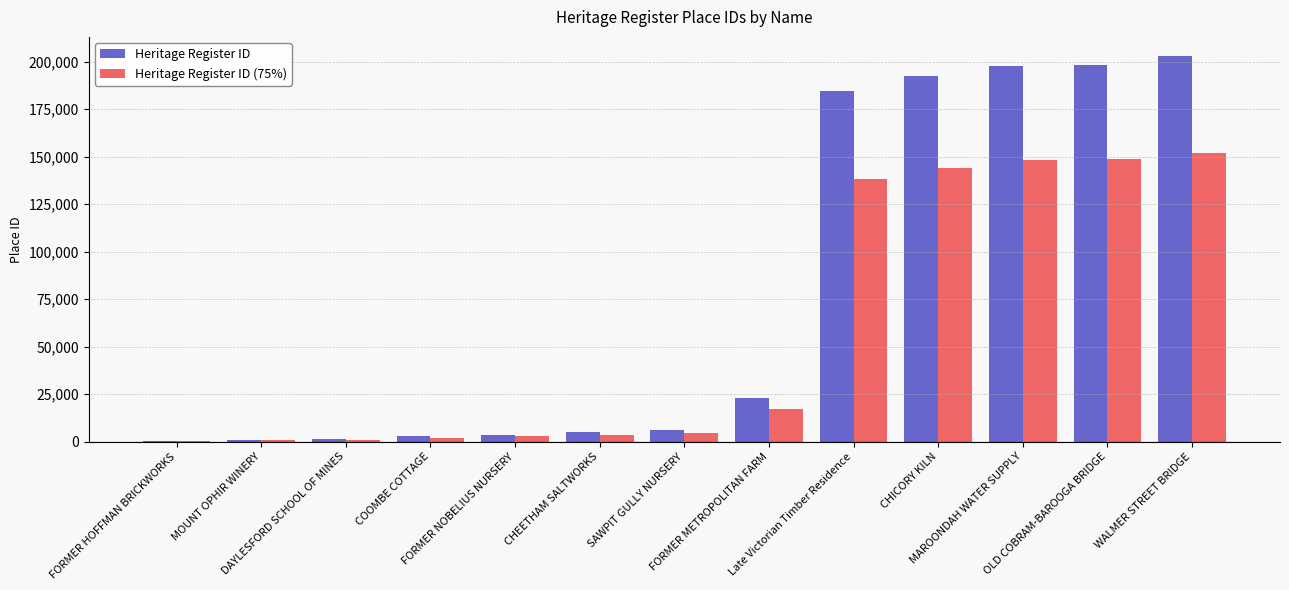

What is the maximum value shown in the chart?

202835.0